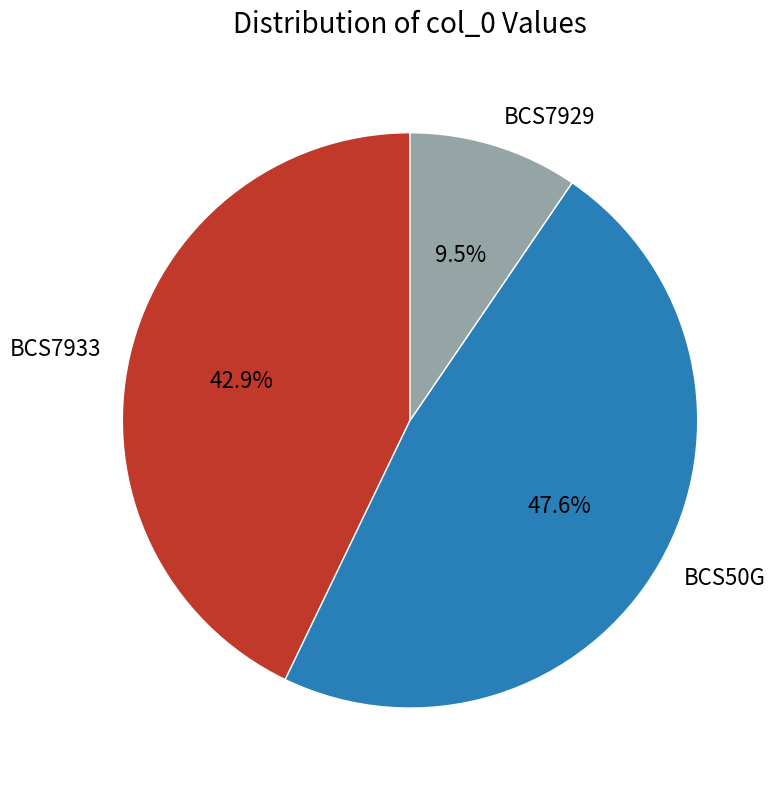

Does any single category account for the majority?

No